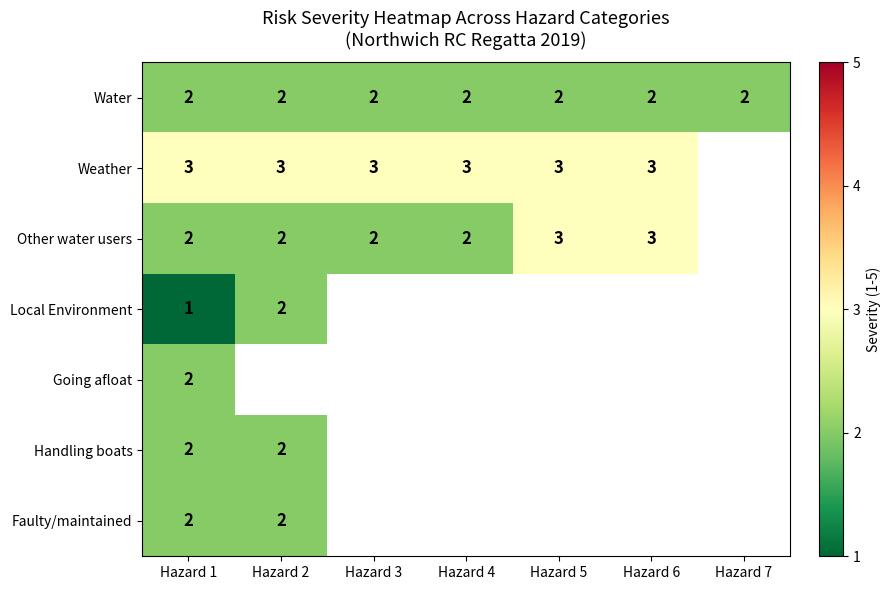

What is the total value across all series at Hazard 1?

14